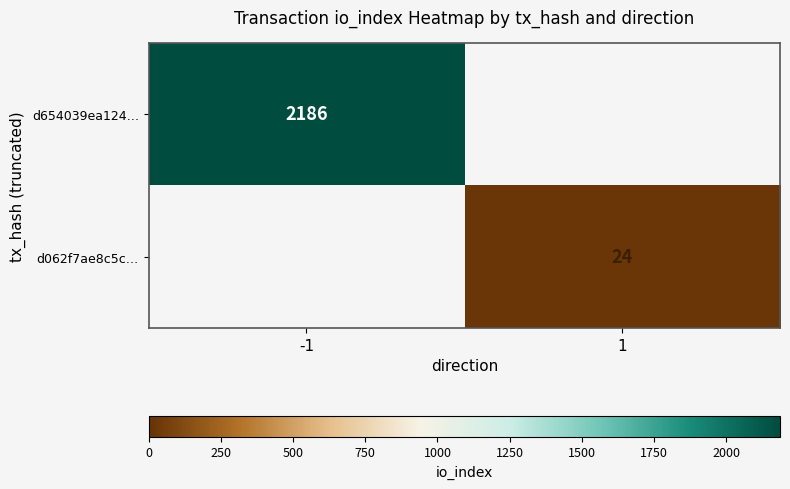

True or false: d654039ea124… has a value of 2186 at -1.

True